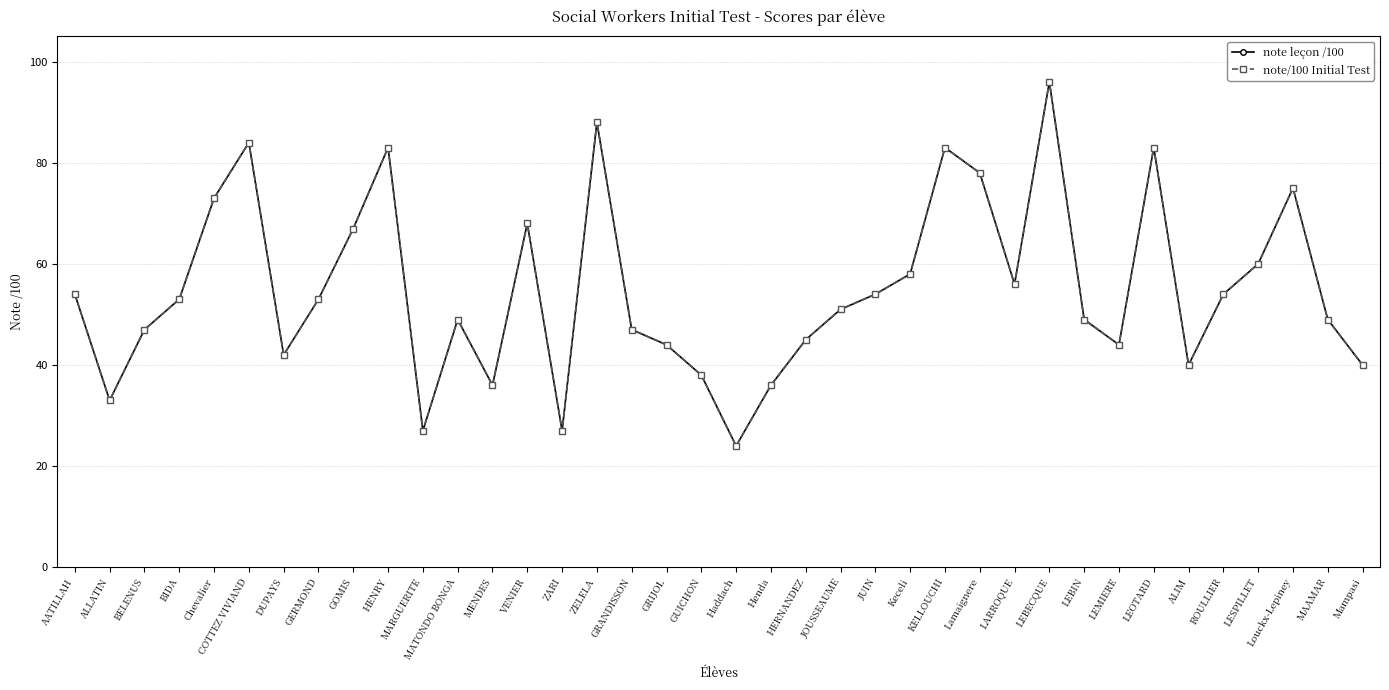

True or false: note/100 Initial Test and note leçon /100 cross at least once.

False